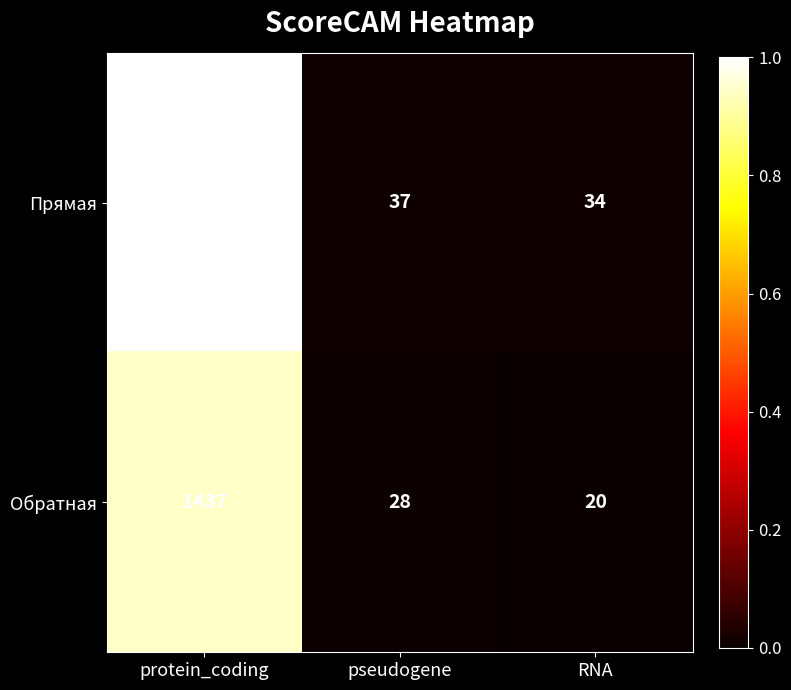

Rank the categories by Прямая value from highest to lowest.

protein_coding, pseudogene, RNA